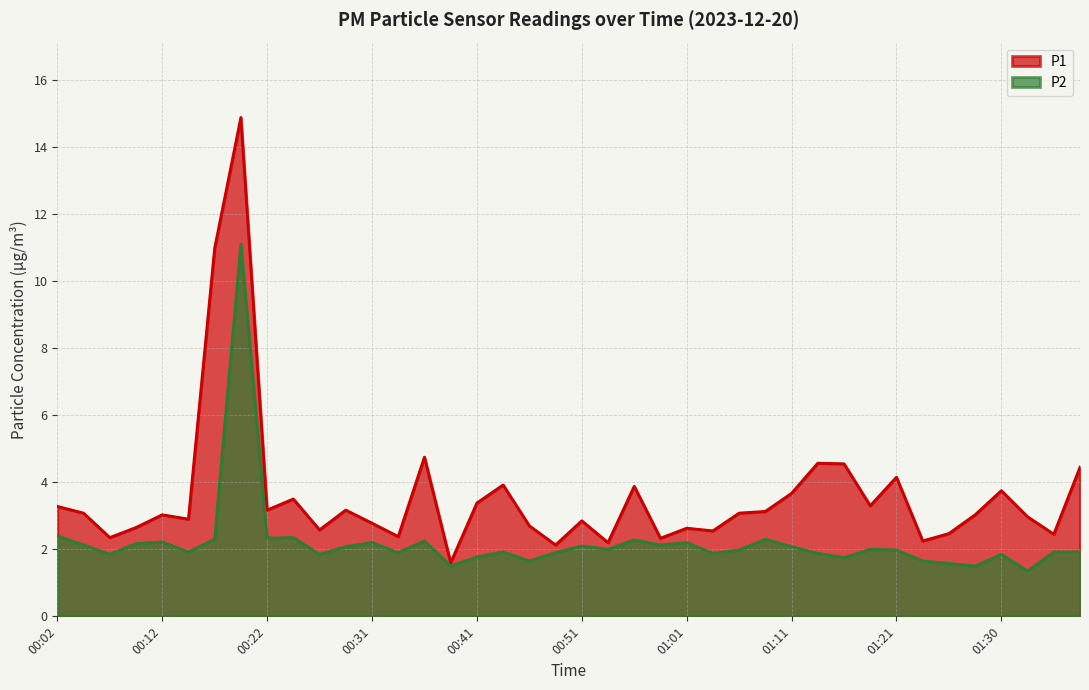

List the labels in order of P1 value, smallest first.

00:39, 00:49, 00:54, 01:23, 00:58, 00:07, 00:34, 01:35, 01:26, 01:03, 00:27, 01:01, 00:09, 00:46, 00:31, 00:51, 00:14, 01:33, 00:12, 01:28, 00:04, 01:06, 01:08, 00:22, 00:29, 00:02, 01:18, 00:41, 00:24, 01:11, 01:30, 00:56, 00:44, 01:21, 01:38, 01:16, 01:13, 00:36, 00:17, 00:19